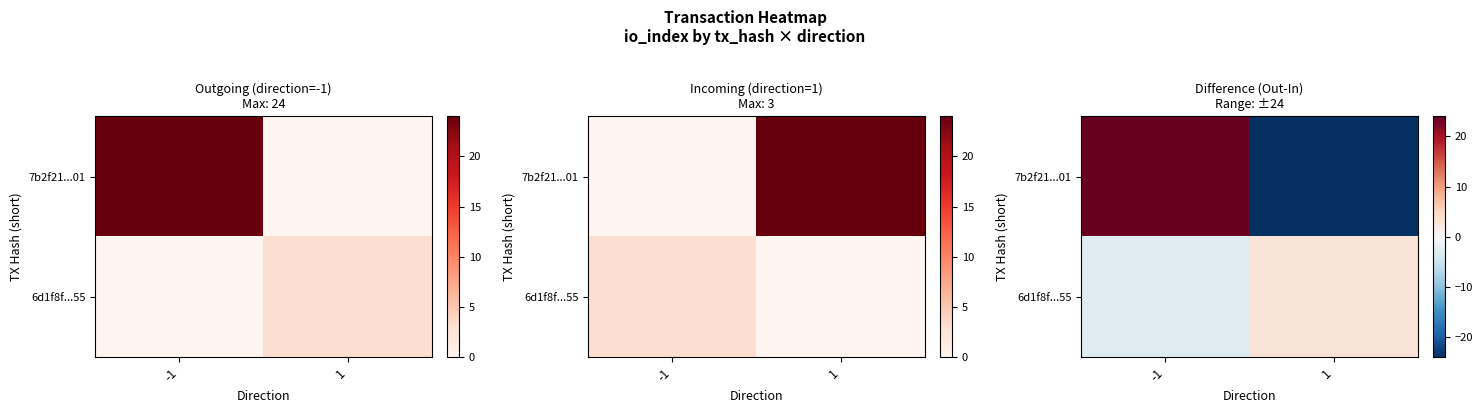

At which label is 6d1f8f...55 closest to 0?

-1